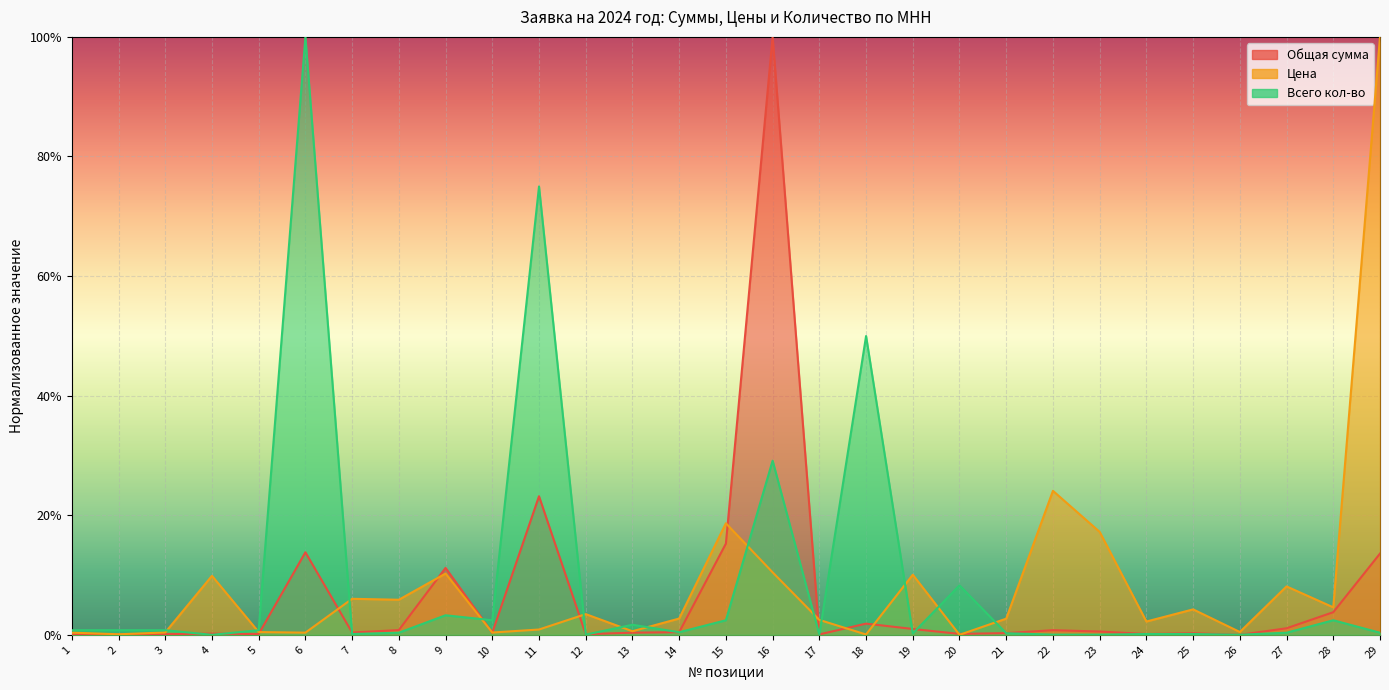

How many lines are shown in the chart?

3